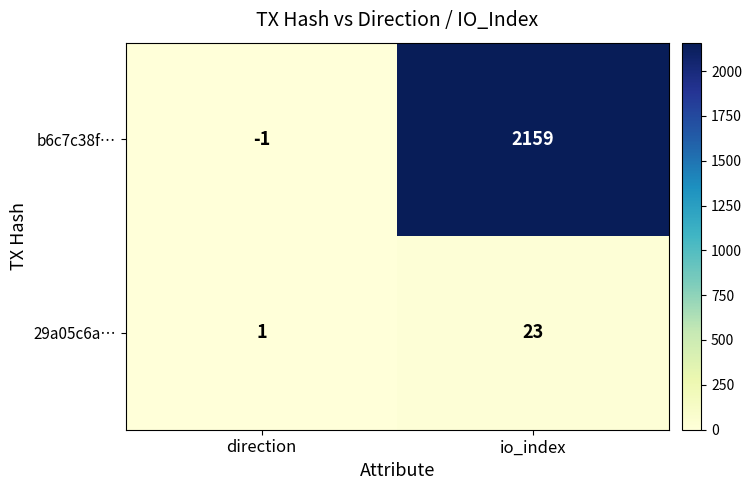

What is the sum of all 29a05c6a… values?

24